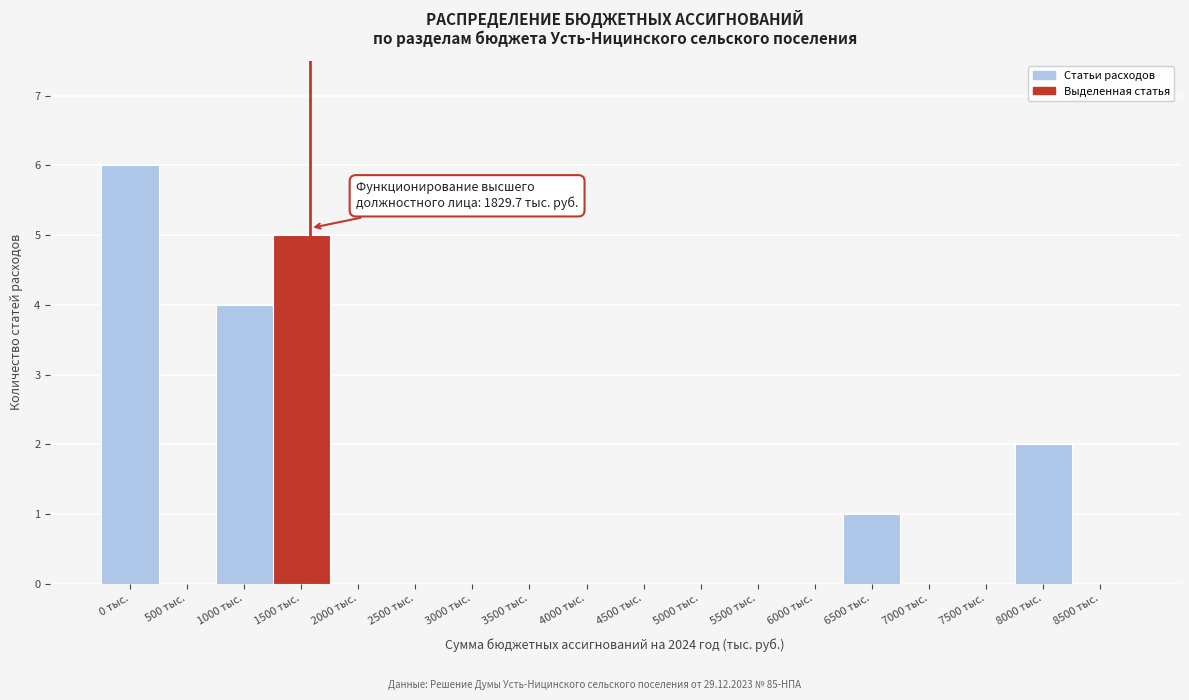

Reading left to right, transcribe all the data shown in this chart.

0 тыс.=6	500 тыс.=0	1000 тыс.=4	1500 тыс.=5	2000 тыс.=0	2500 тыс.=0	3000 тыс.=0	3500 тыс.=0	4000 тыс.=0	4500 тыс.=0	5000 тыс.=0	5500 тыс.=0	6000 тыс.=0	6500 тыс.=1	7000 тыс.=0	7500 тыс.=0	8000 тыс.=2	8500 тыс.=0